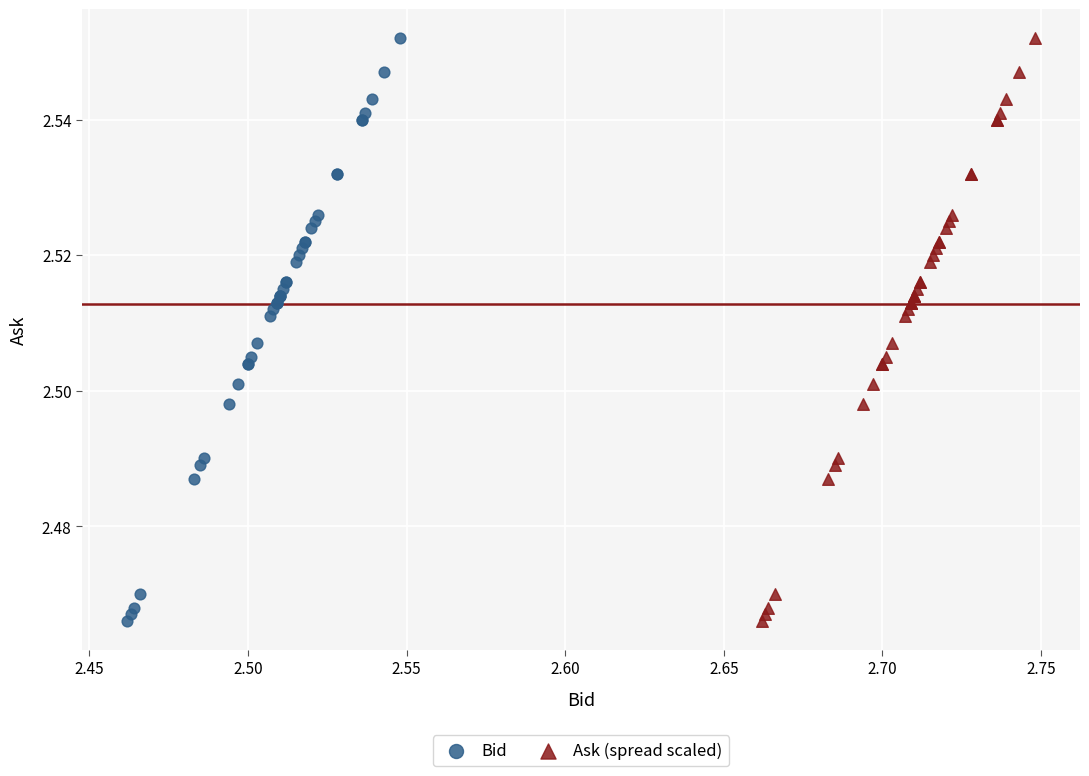

What are all the series names shown in the legend?

Bid, Ask (spread scaled)